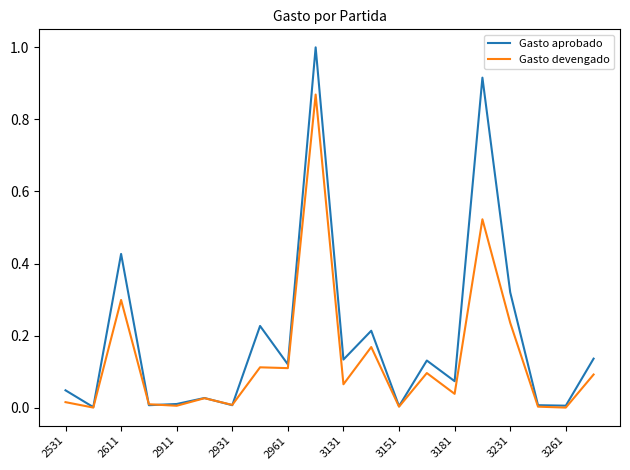

After their last crossing, which series has the higher values: Gasto aprobado or Gasto devengado?

Gasto aprobado